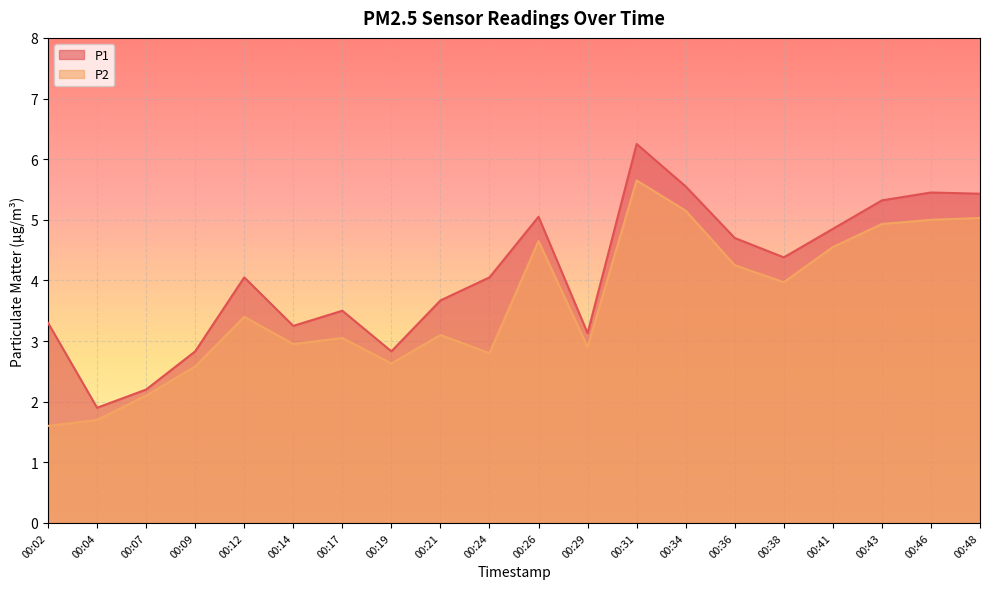

Reading left to right, transcribe all the data shown in this chart.

P1: 3.3	1.9	2.2	2.8	4.0	3.2	3.5	2.8	3.7	4.0	5.0	3.1	6.2	5.5	4.7	4.4	4.8	5.3	5.5	5.4
P2: 1.6	1.7	2.1	2.6	3.4	3.0	3.0	2.6	3.1	2.8	4.7	2.9	5.7	5.2	4.2	4.0	4.5	4.9	5.0	5.0